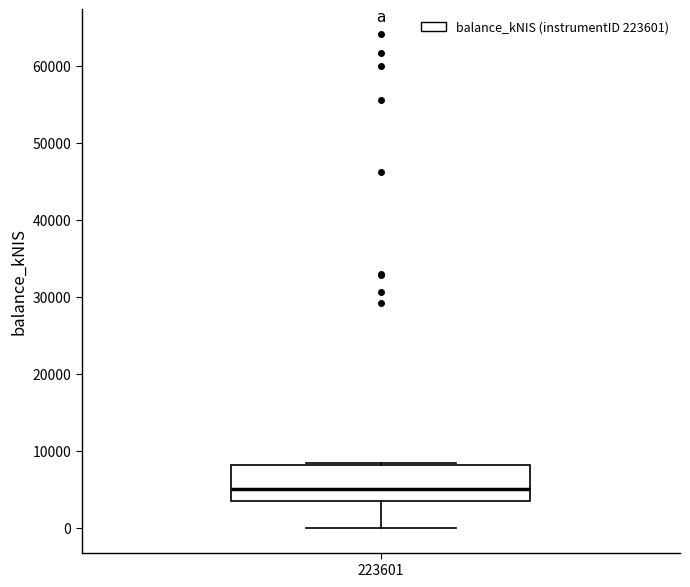

Transcribe this box plot: give where the median line is, the range the box spans, and where the two whiskers end, as read against the y-axis. The values are not printed on the chart, so give them approximately, as read against the axis.

median 5000, box 3000 to 8000, whiskers 0 to 8000